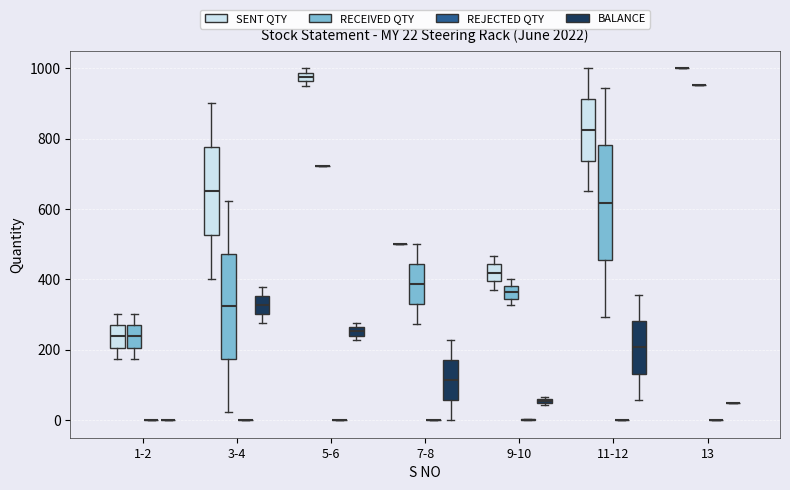

Which box is the tallest, from its lower edge to its upper edge?

11-12 (RECEIVED QTY)